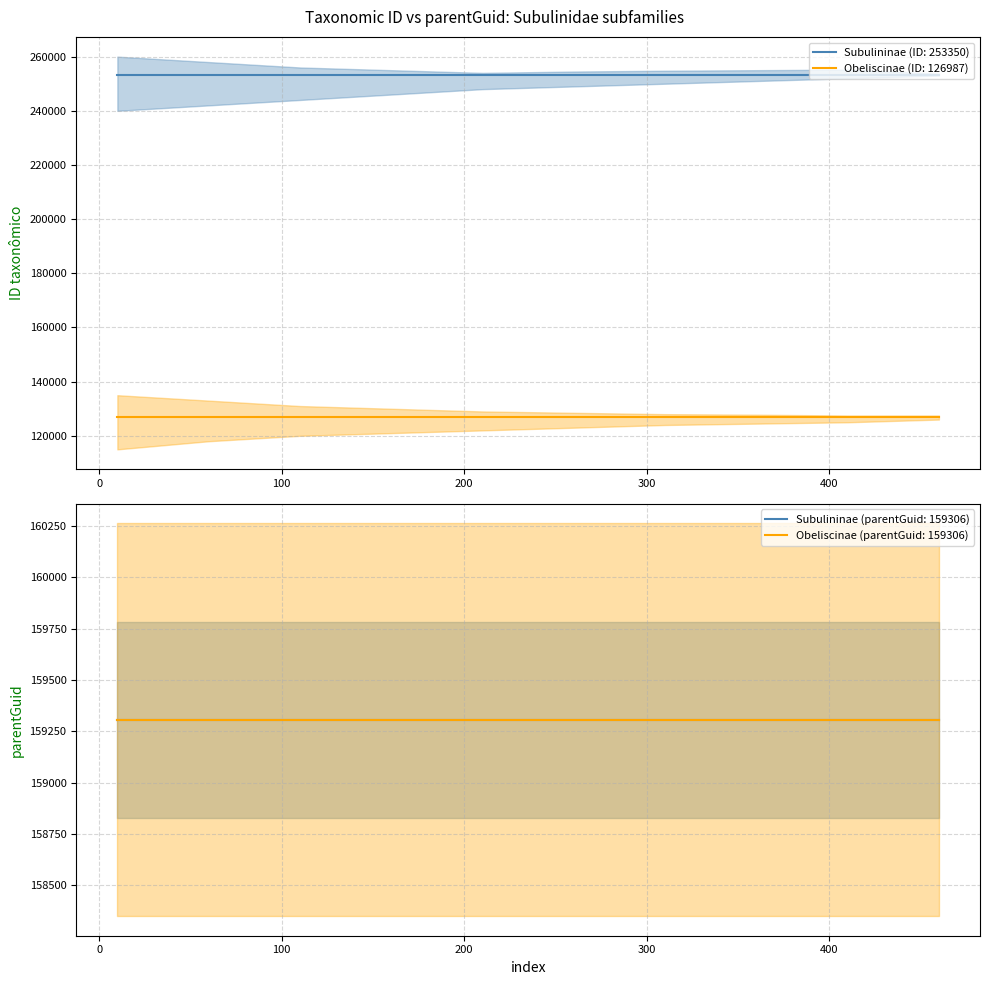

Which series has the widest spread of values?

Subulininae